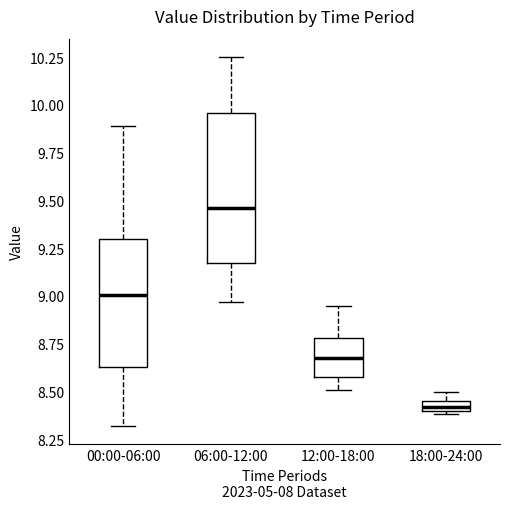

Which box is the tallest, from its lower edge to its upper edge?

06:00-12:00